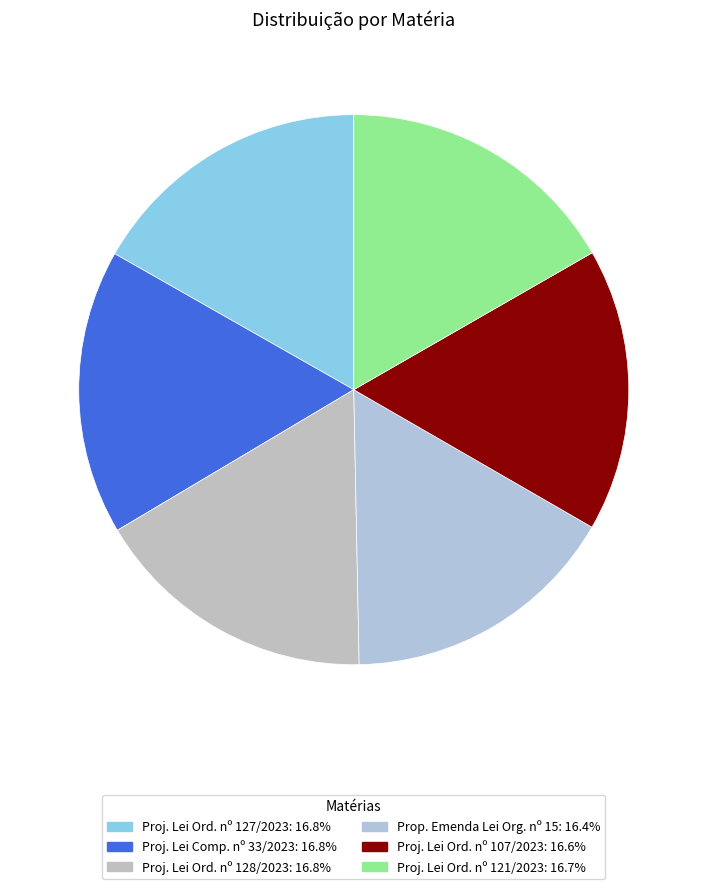

How many segments does this pie chart have?

6